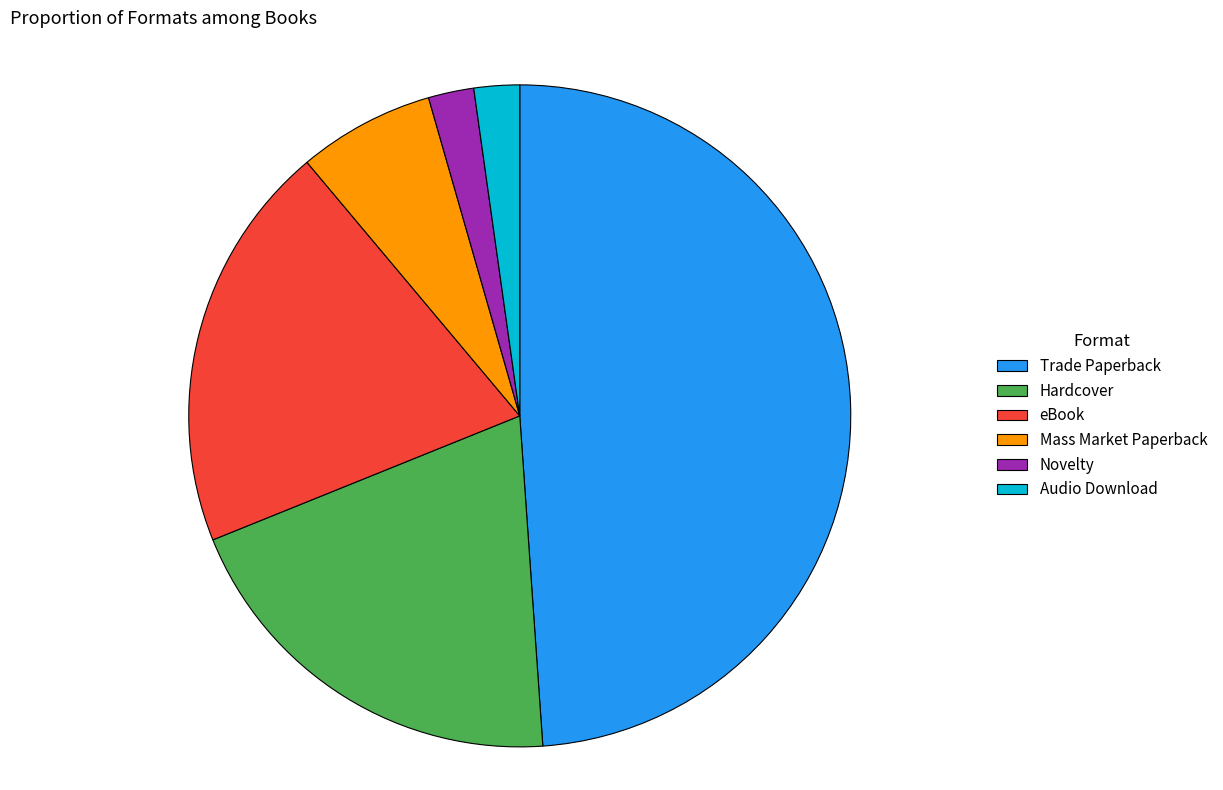

Is there any slice that represents more than half of the pie?

No